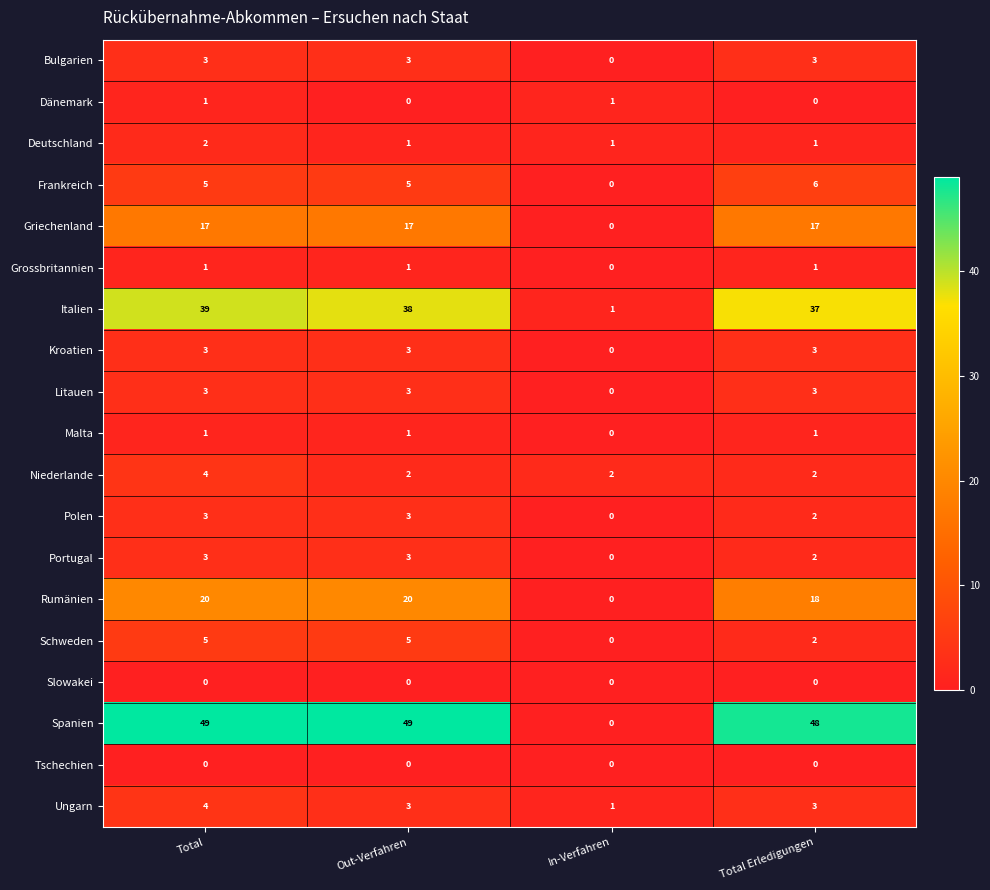

At which category is the sum across all series the highest?

Total